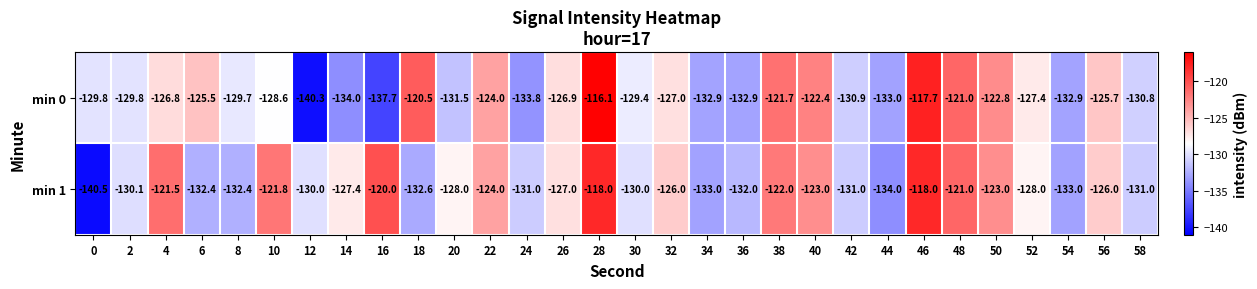

What is the difference between the second highest and second lowest values in the min 0 series?

20.0